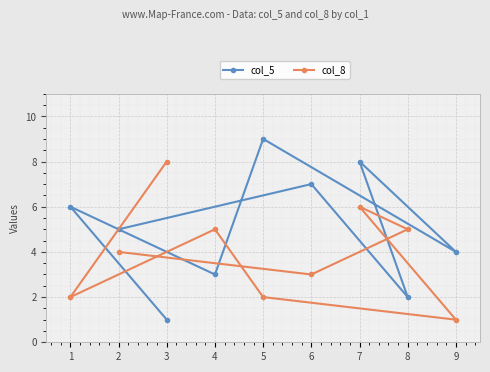

Which label corresponds to the largest value in the chart?

5